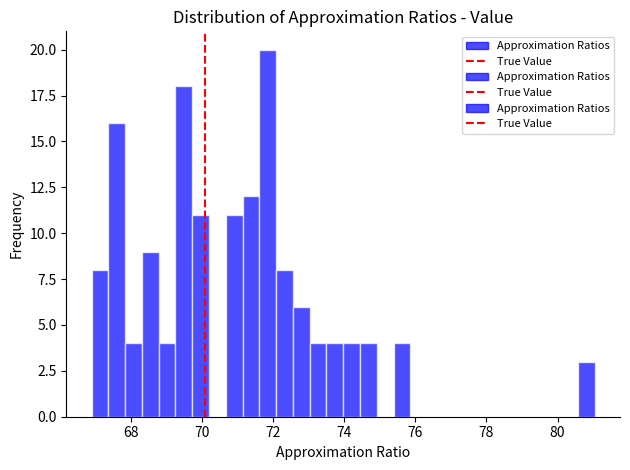

Around what value on the x-axis is the tallest bar? Give the approximate position of its centre, as read against the axis.

71.8